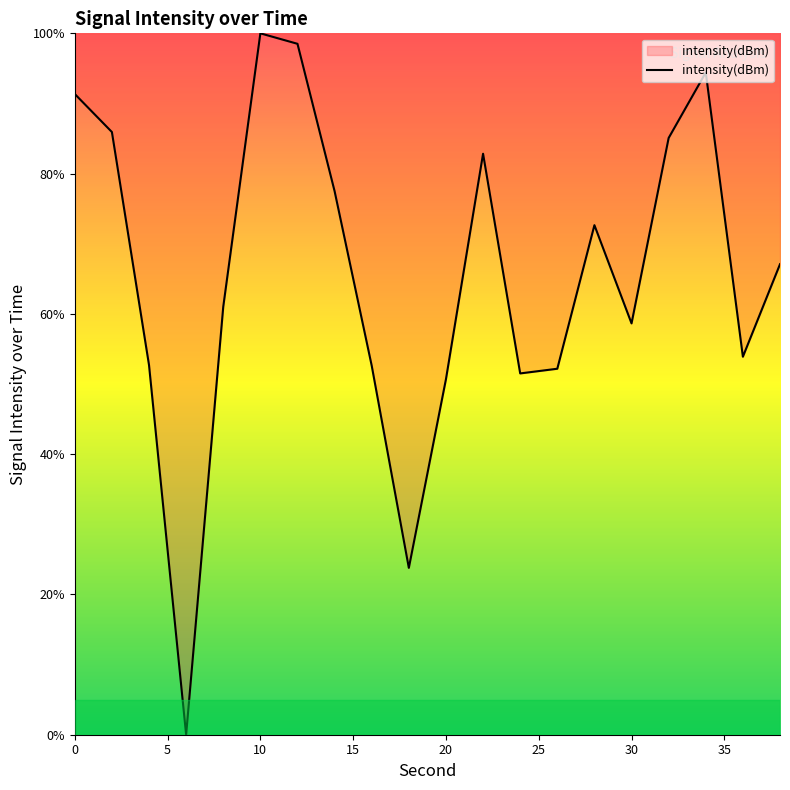

What is the maximum value shown in the chart?

100.0